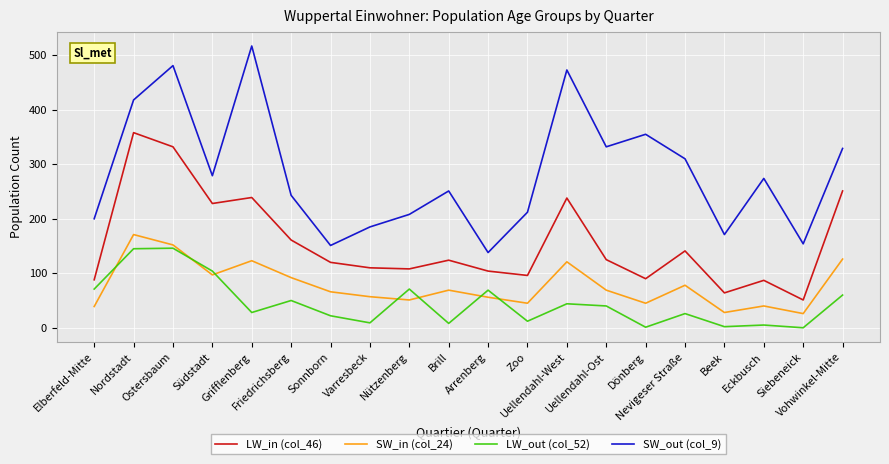

At which category does LW_in (col_46) reach its first local valley?

Südstadt